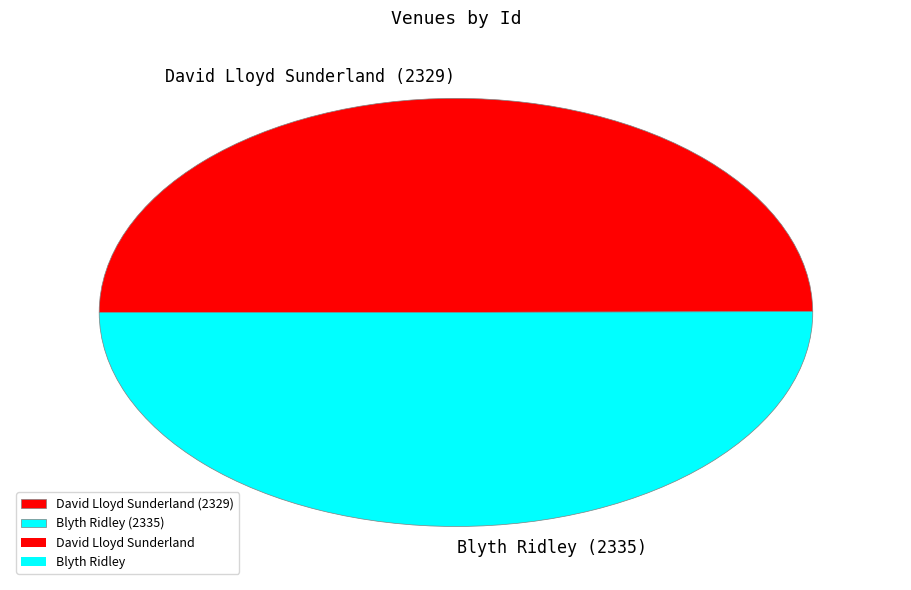

Is the sum of David Lloyd Sunderland and Blyth Ridley greater than half?

Yes